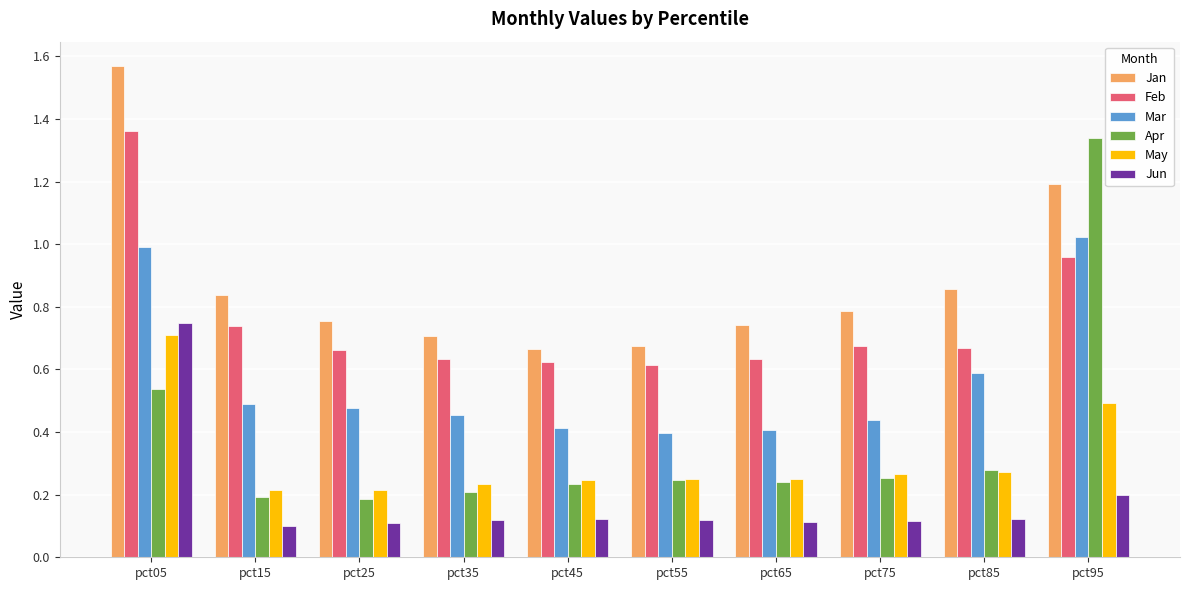

At which label does Jan reach its peak?

pct05